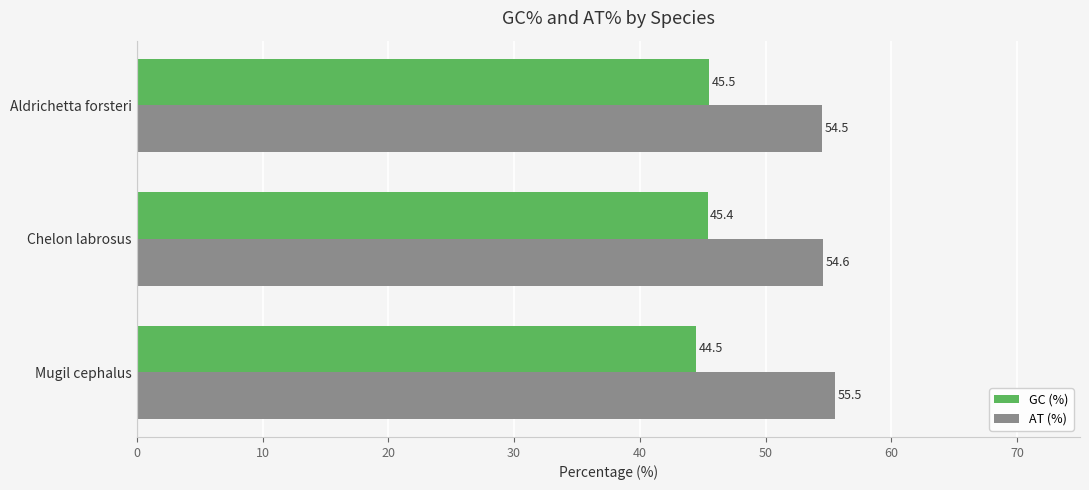

Where is GC (%) nearest to the value 45?

Chelon labrosus